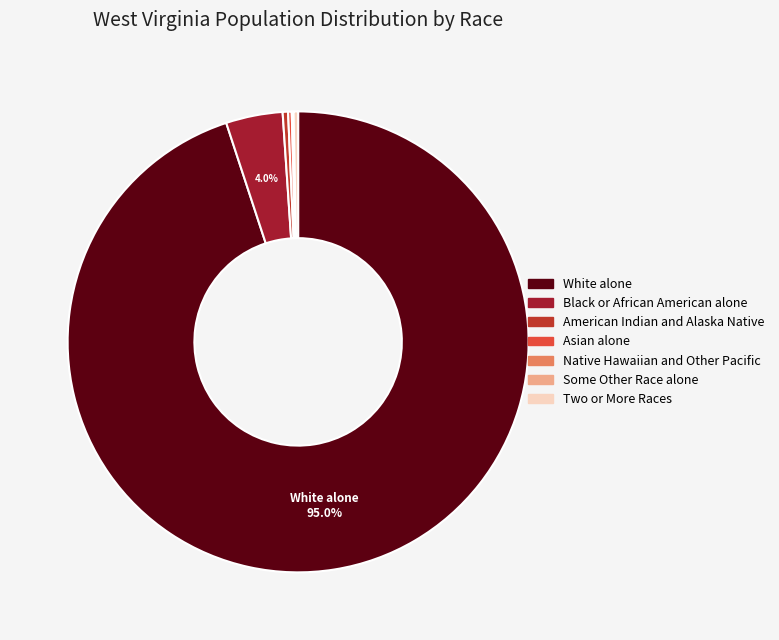

To the nearest percent, what is the average slice percentage?

14%